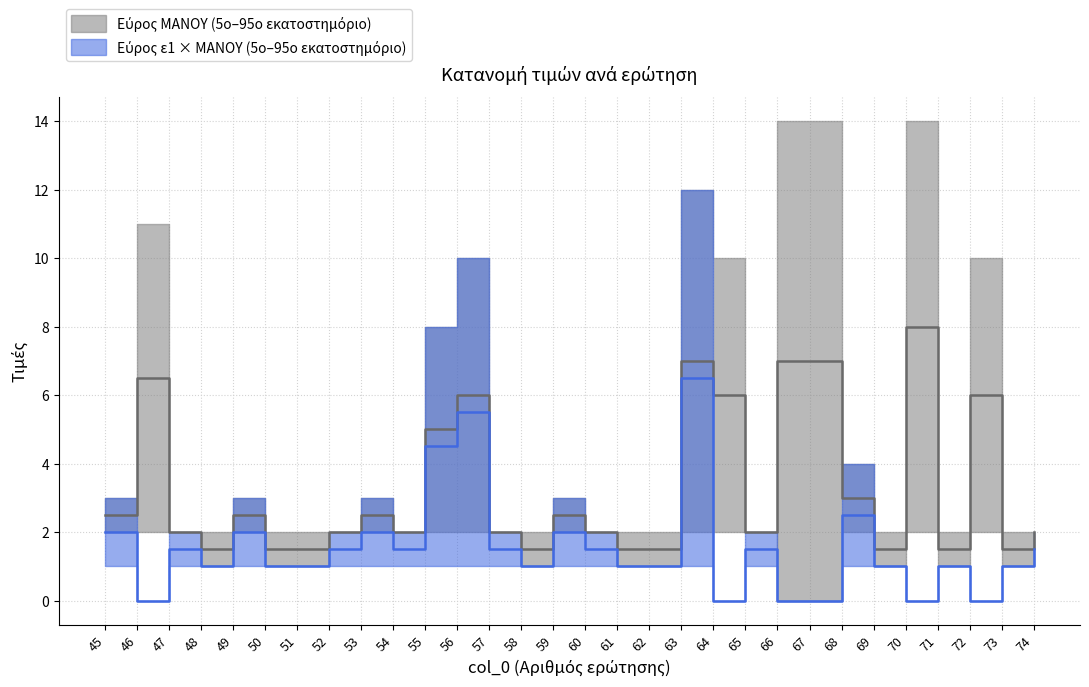

Where is the first local minimum for ΜΑΝΟΥ?

48